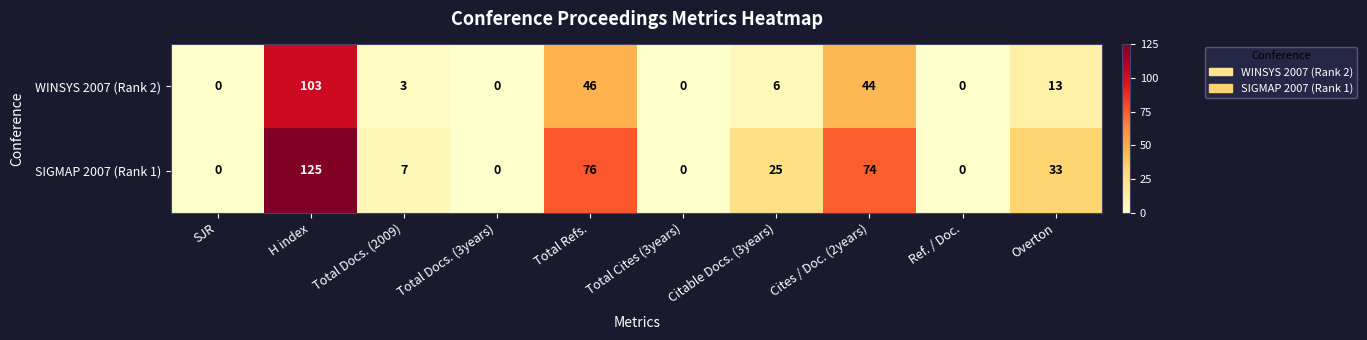

Which series has the largest range (max minus min)?

SIGMAP 2007 (Rank 1)